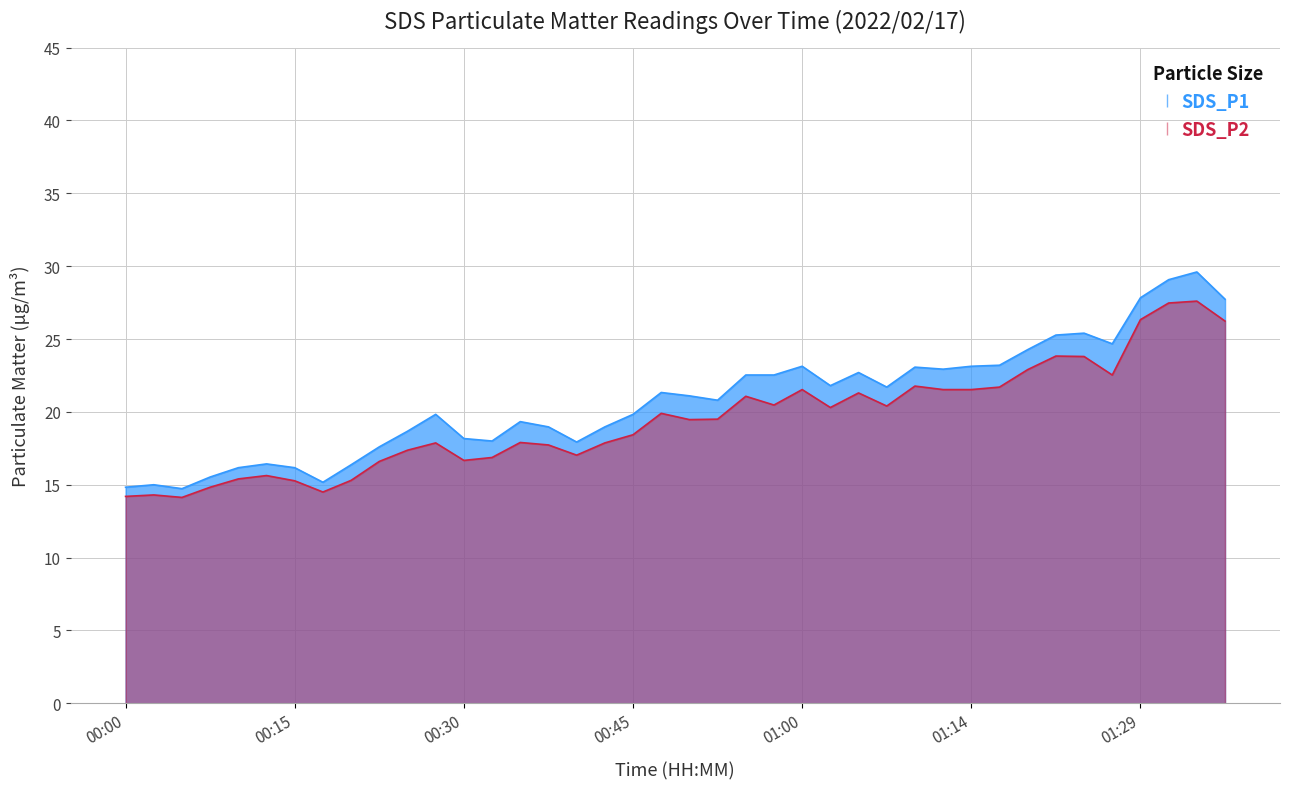

Which series has the widest spread of values?

SDS_P1